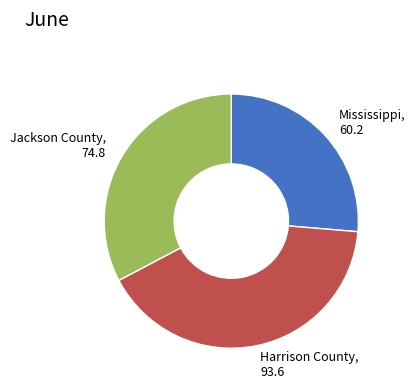

The Jackson County slice represents 46% of the pie. True or false?

False